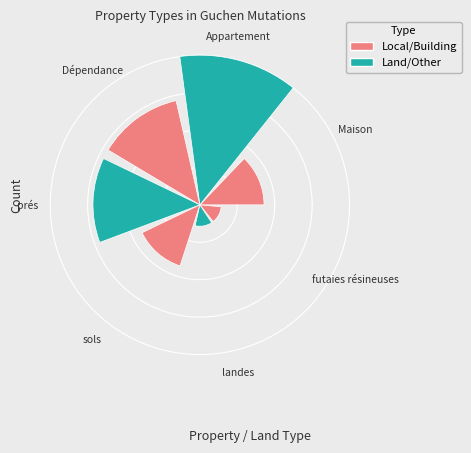

What percentage is the landes slice, to the nearest percent?

4%